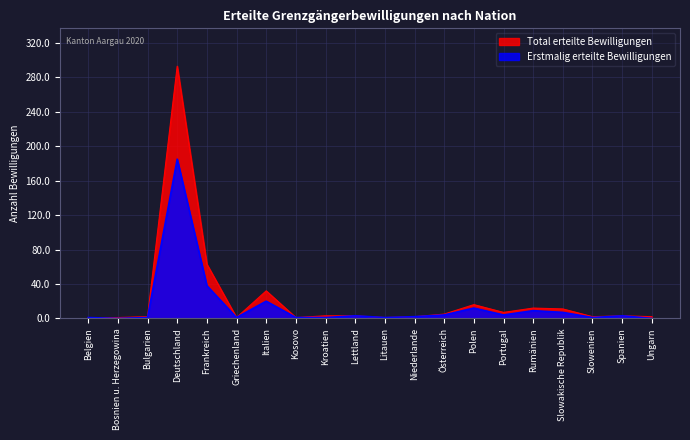

At Deutschland, list the series in order from largest to smallest.

Total erteilte Bewilligungen, Erstmalig erteilte Bewilligungen